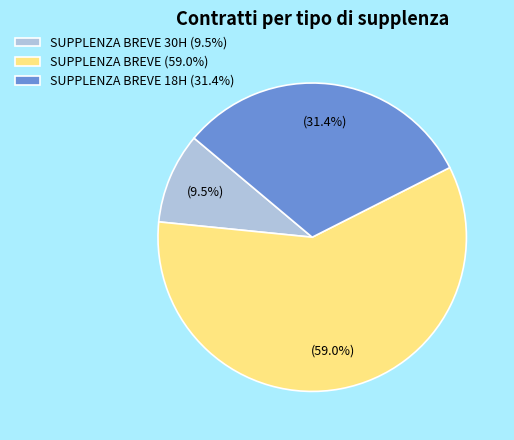

Which slice is the smallest?

SUPPLENZA BREVE 30H (9.5%)